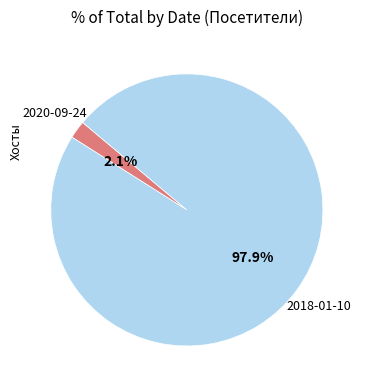

Is there a majority slice in this chart?

Yes